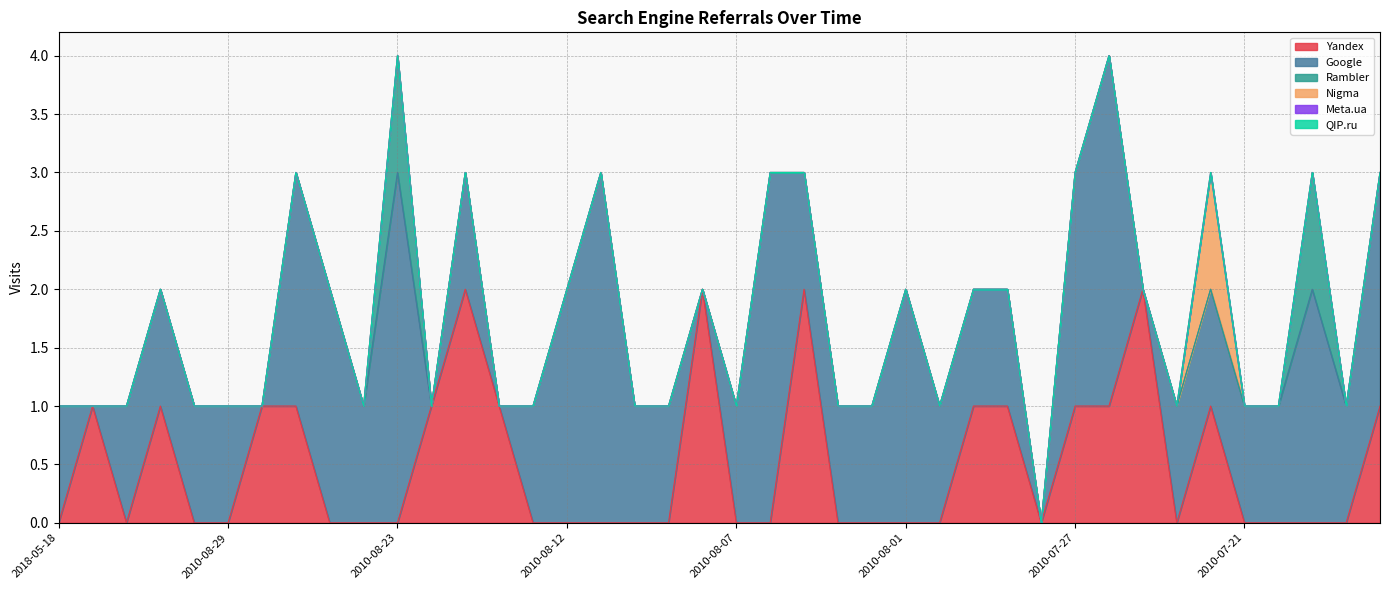

Between 2010-07-21 and 2010-07-19, which series saw the biggest shift?

Google